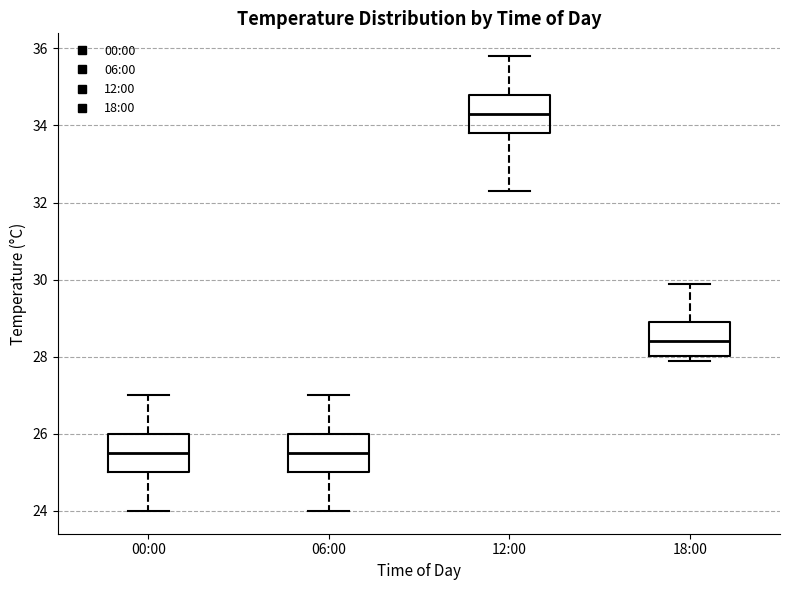

Where is the lower edge of the box for 06:00 on the y-axis? The values are not printed on the chart, so give them approximately, as read against the axis.

25.0